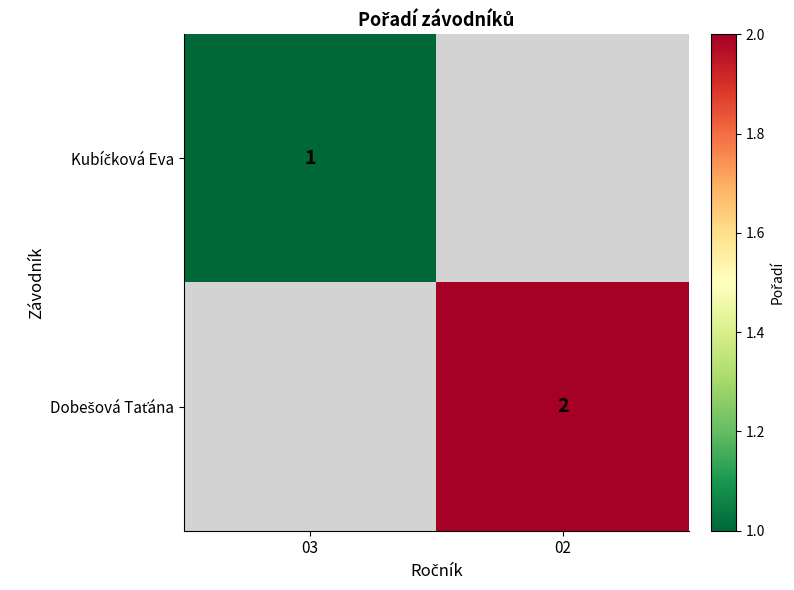

Which series has the widest spread of values?

Kubíčková Eva